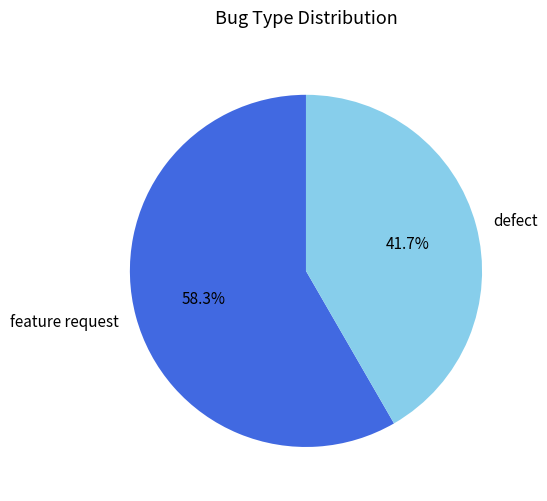

Which slice is the largest?

feature request